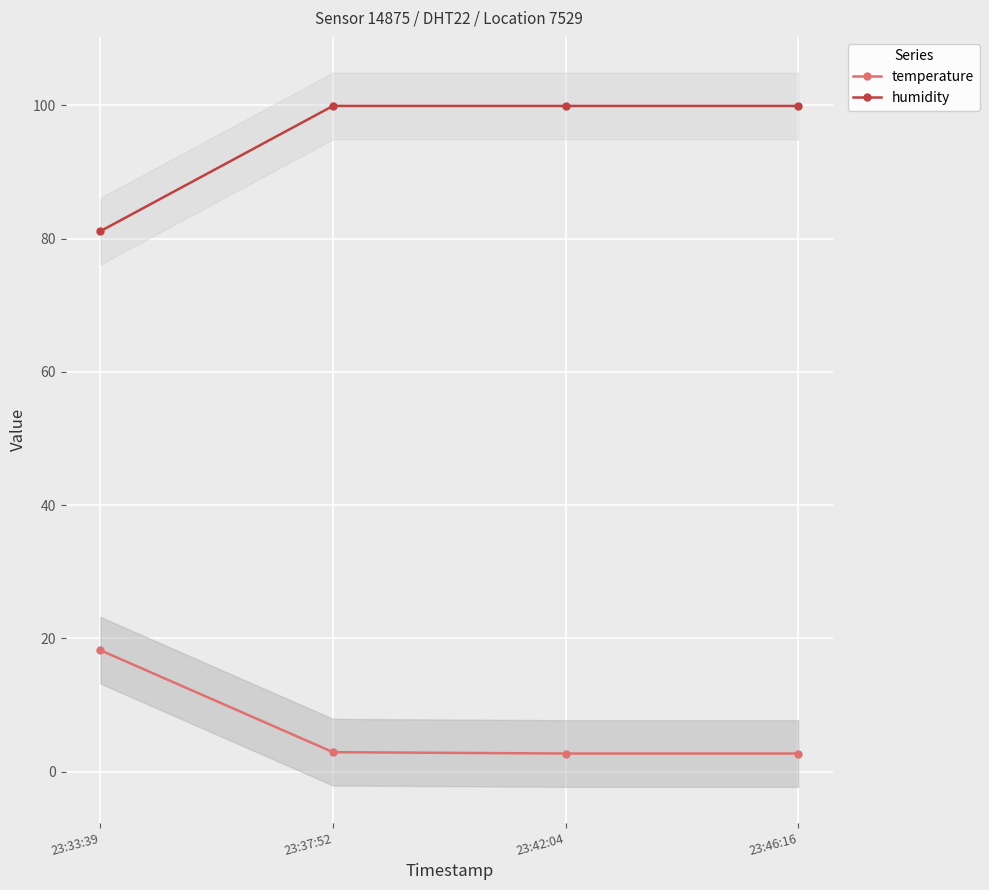

What is the value of the temperature point at the 1st from the left?

18.2